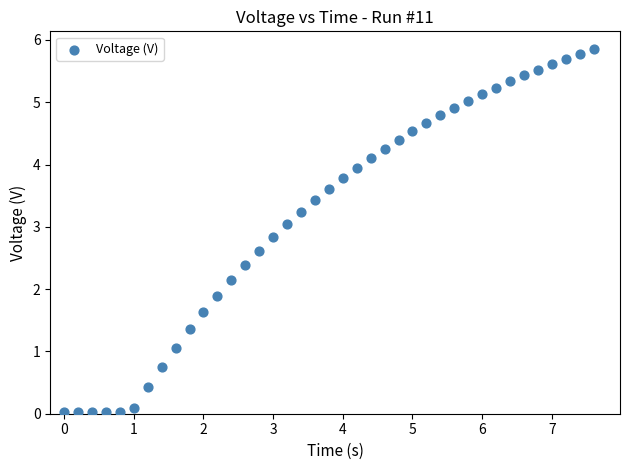

What is the range of Y values (max minus min)?

5.8